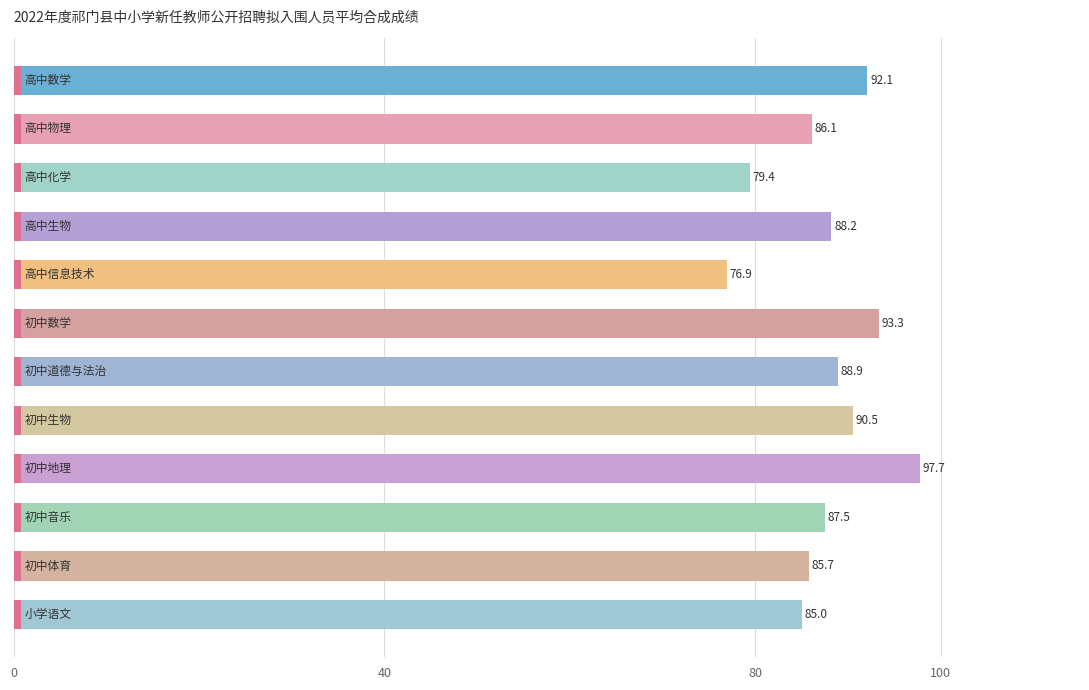

Are the bars horizontal?

Yes